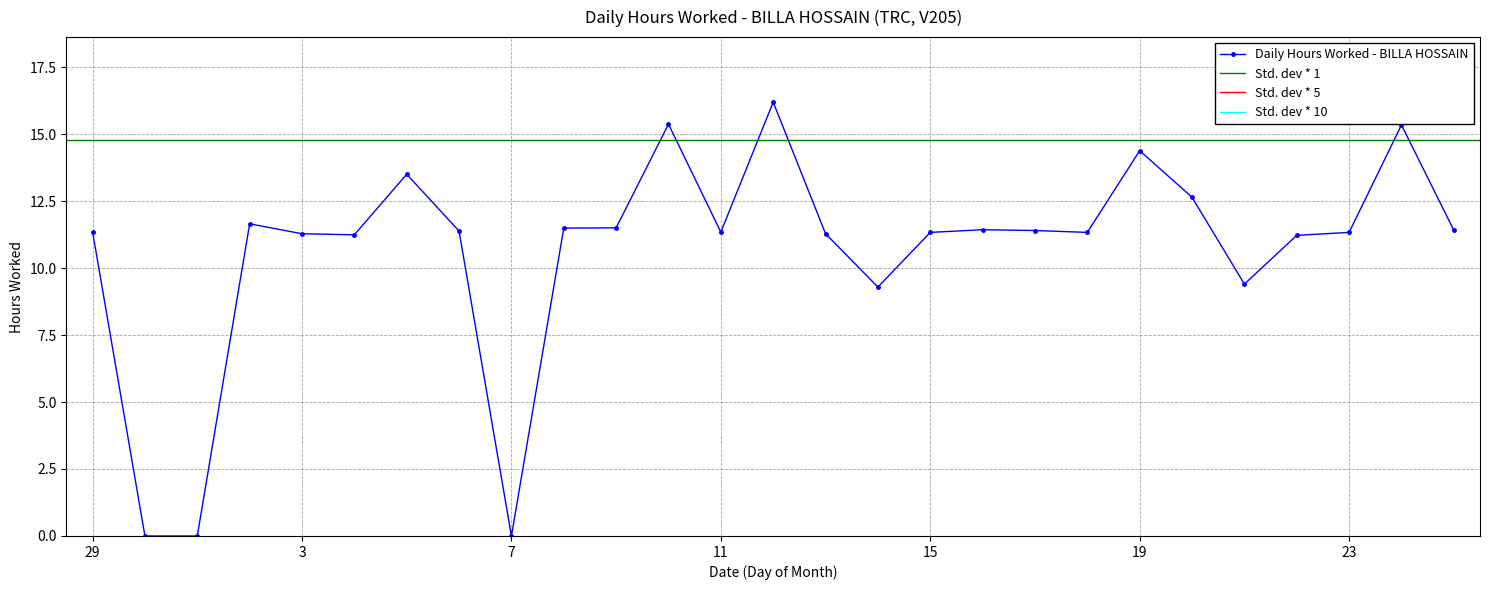

What is the label of the 18th point from the right?

8